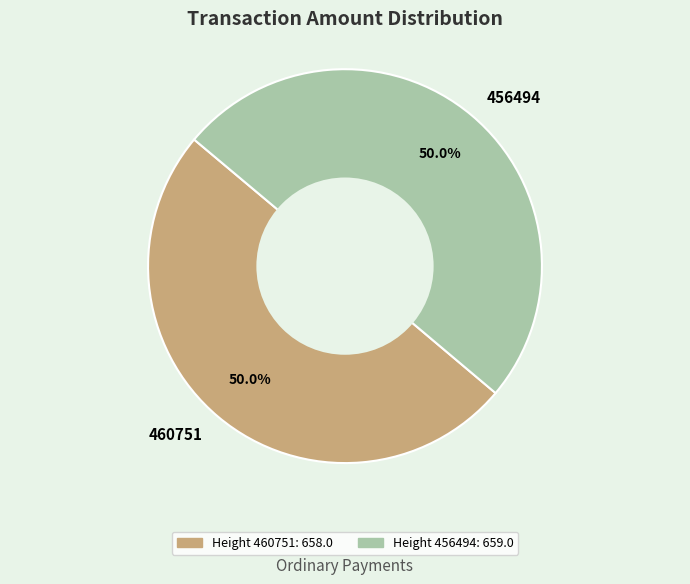

Approximately how many times larger is the value at 456494 compared to 460751?

1.0